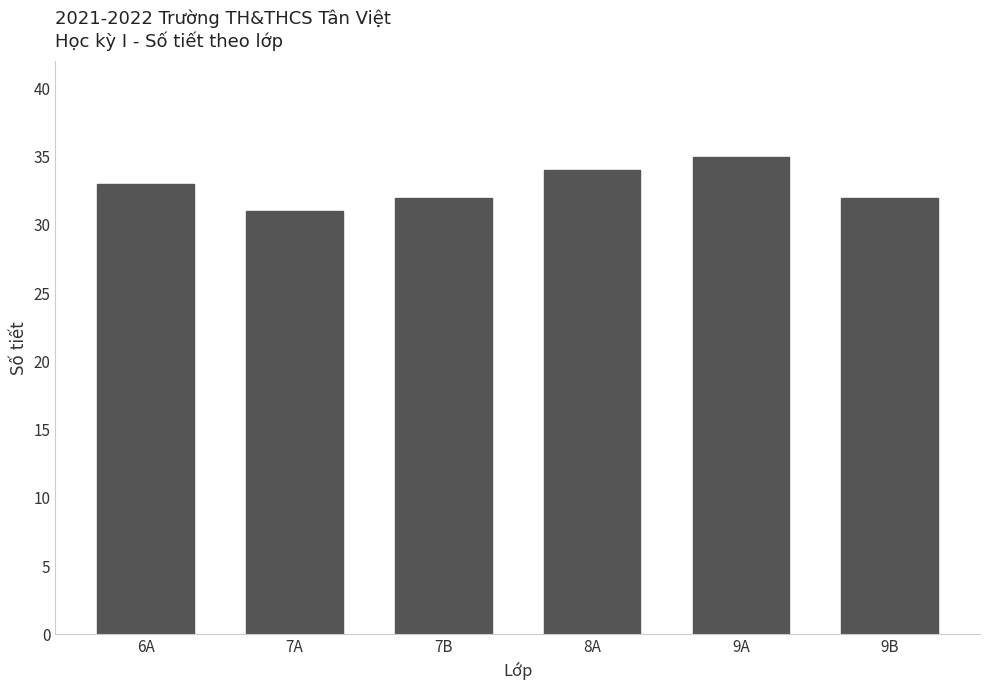

Reading left to right, what are all the values shown in this chart?

6A=33	7A=31	7B=32	8A=34	9A=35	9B=32